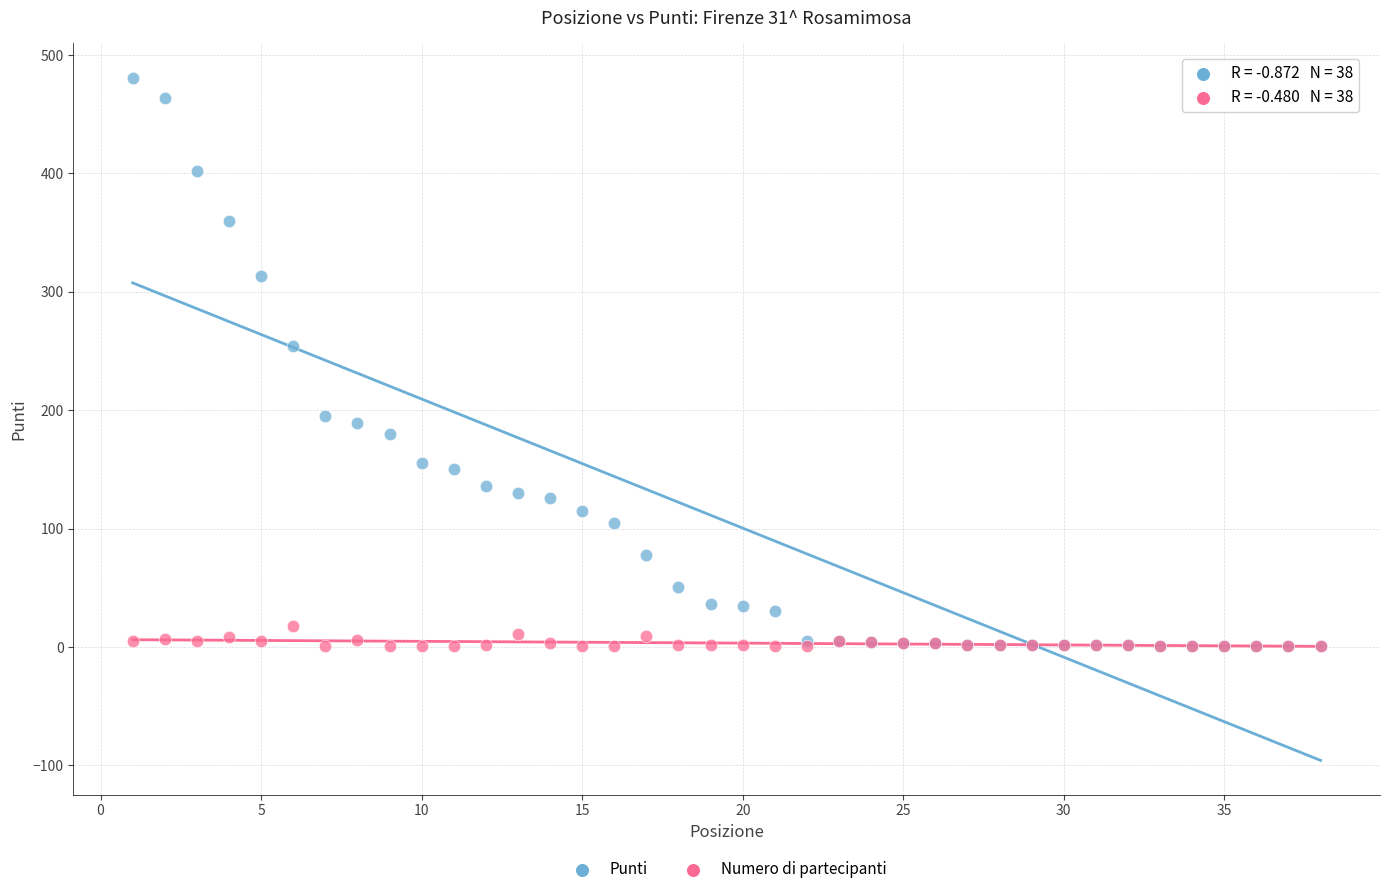

In the Punti series, what Y value is closest to 241?

254